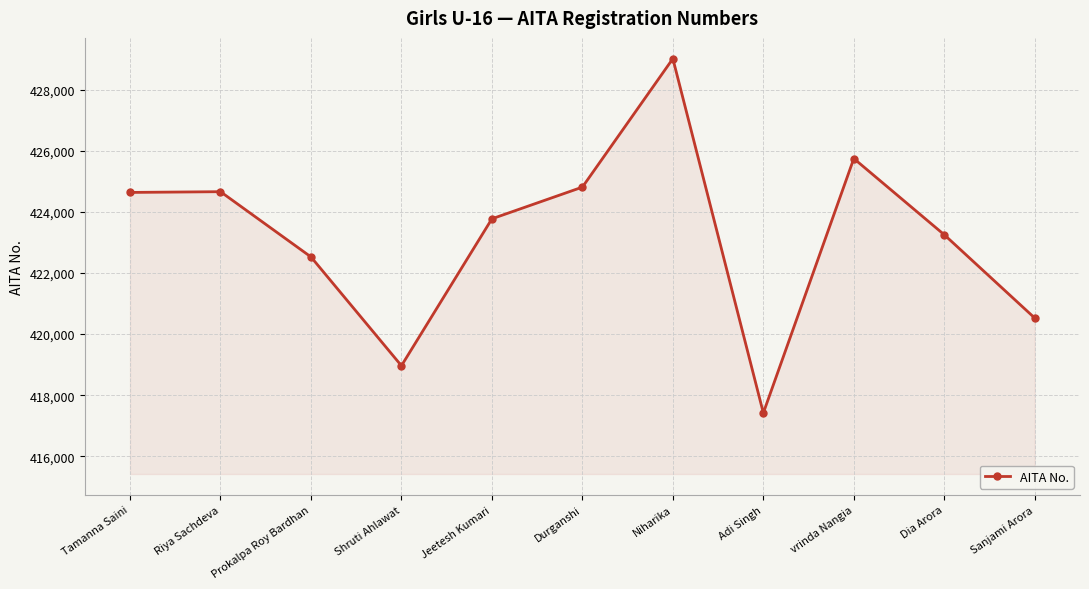

At which label is the value closest to 423220?

Dia Arora